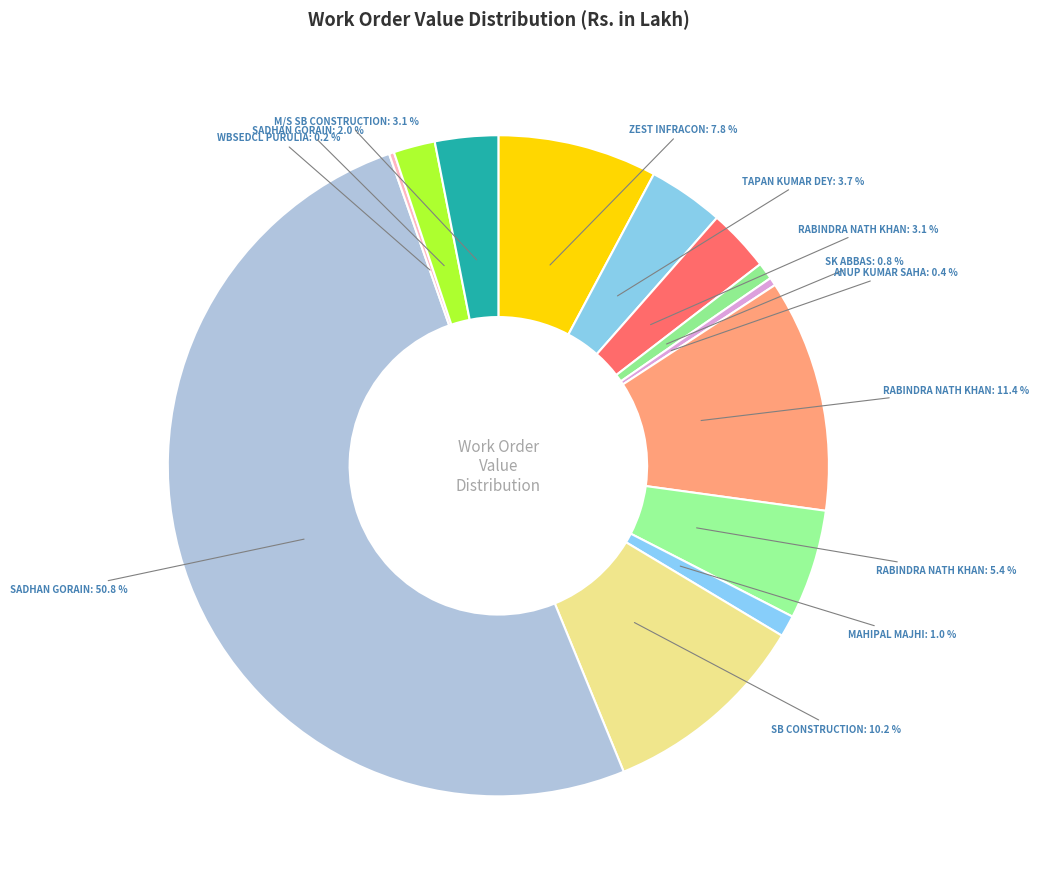

How many slices are in this pie chart?

13